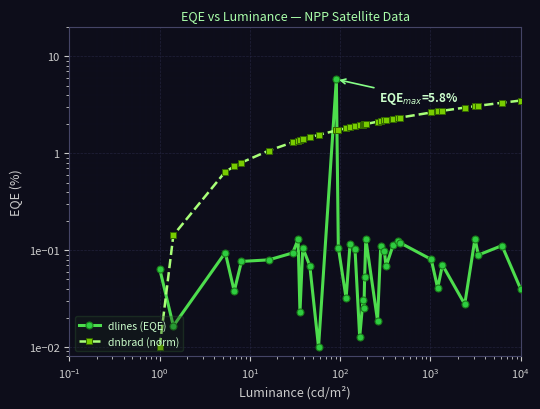

Rank the series by their maximum value, from lowest to highest.

dnbrad (norm), dlines (EQE)